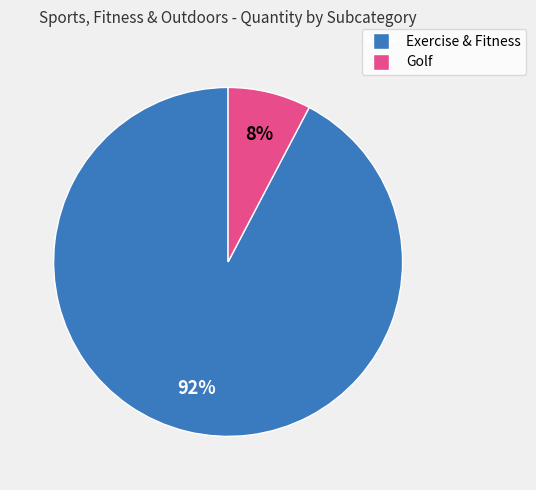

Rank the categories by value from highest to lowest.

Exercise & Fitness, Golf